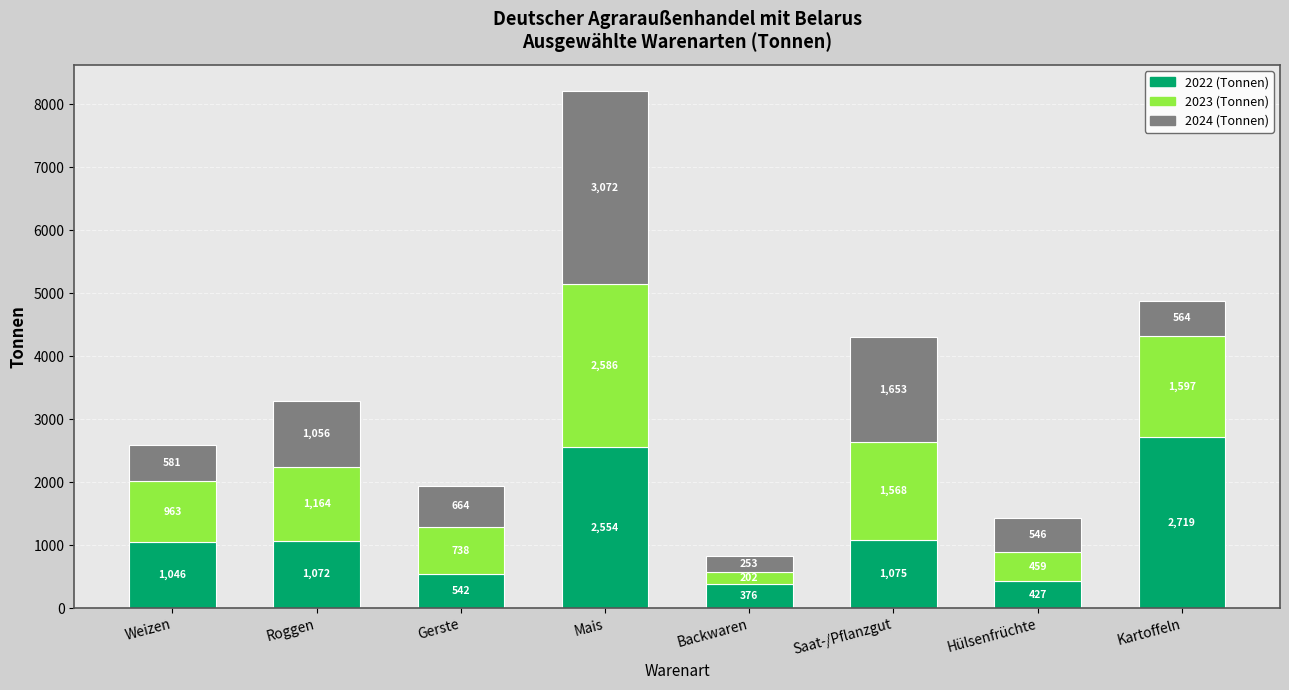

True or false: 2022 (Tonnen) has a value of 427.0 at Hülsenfrüchte.

True